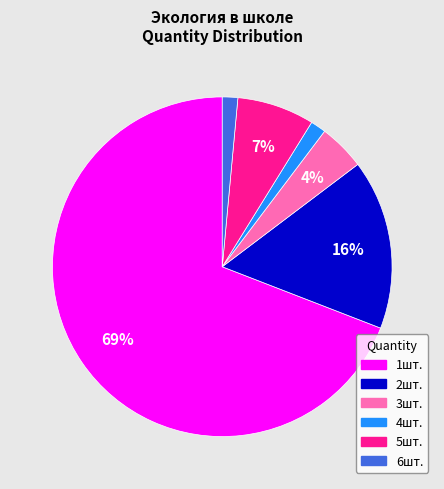

Do 4шт. and 2шт. together represent more than half of the pie?

No